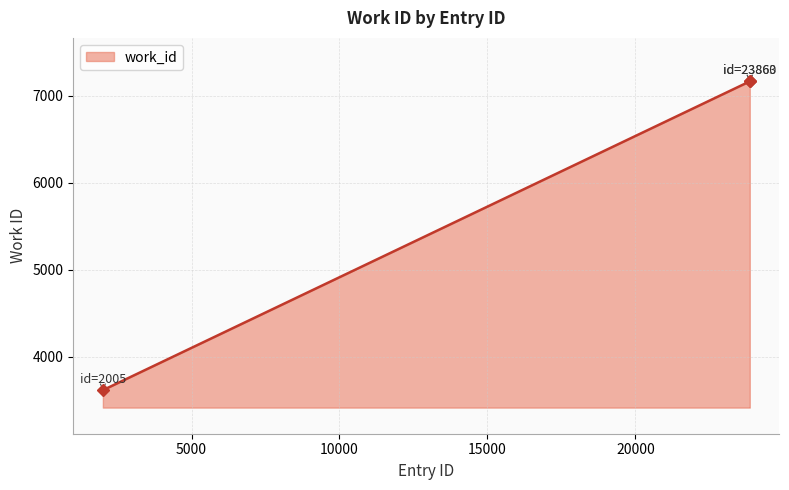

What is the difference between the second highest and minimum values?

3545